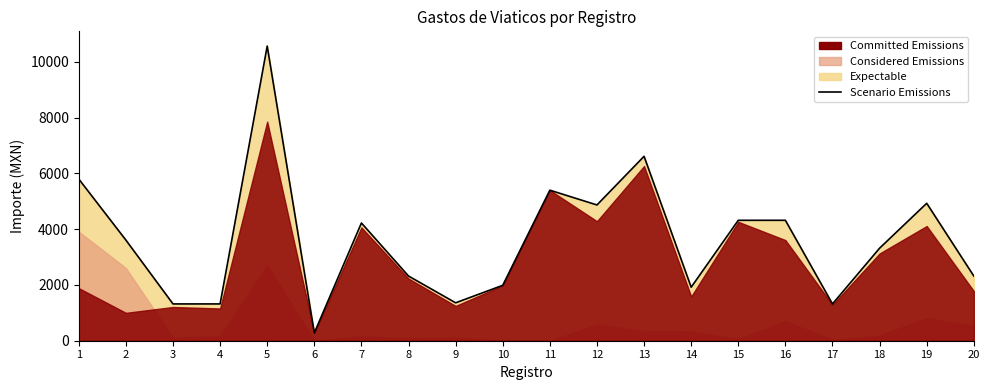

Reading left to right, extract all data points from this chart.

5800	3610	1320	1320	10570	280	4223	2320	1360	1988	5400	4870	6615	1920	4320	4320	1320	3320	4930	2320